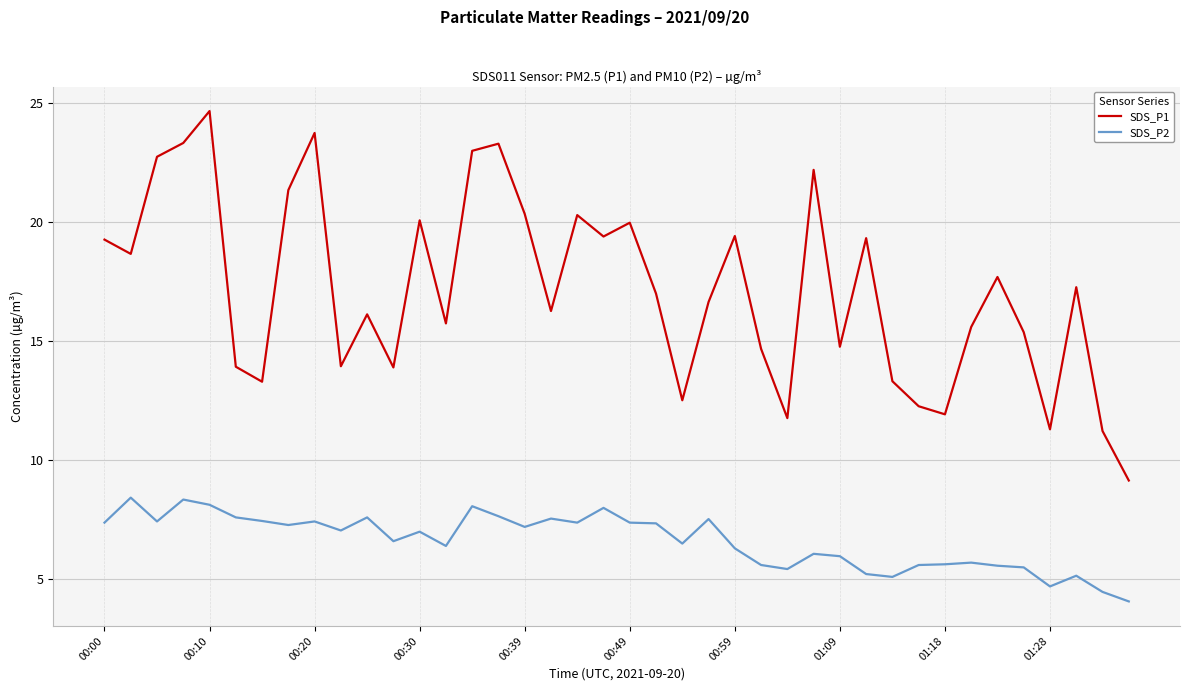

List the series in order of their overall mean, highest first.

SDS_P1, SDS_P2